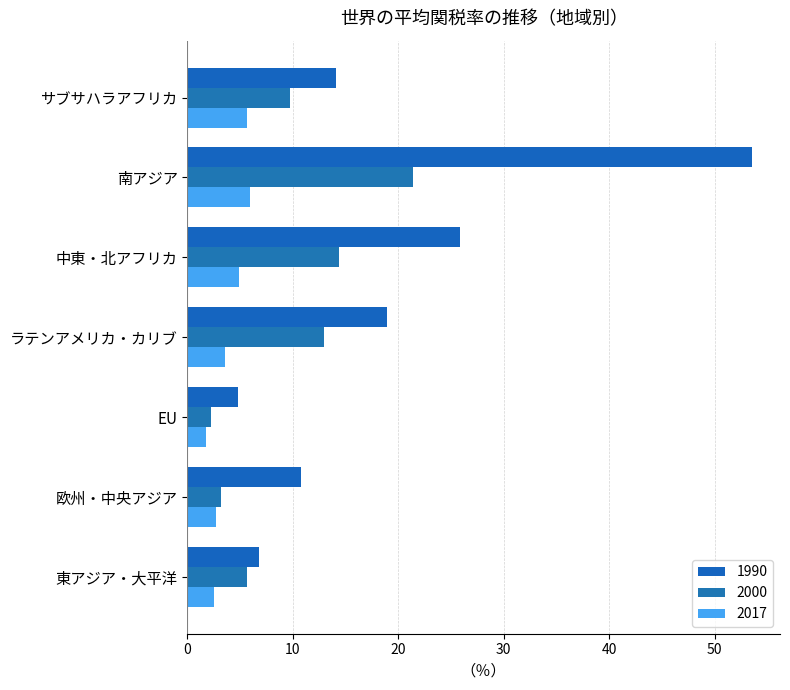

The 2000 series shows 10.0 at 東アジア・大平洋. True or false?

False